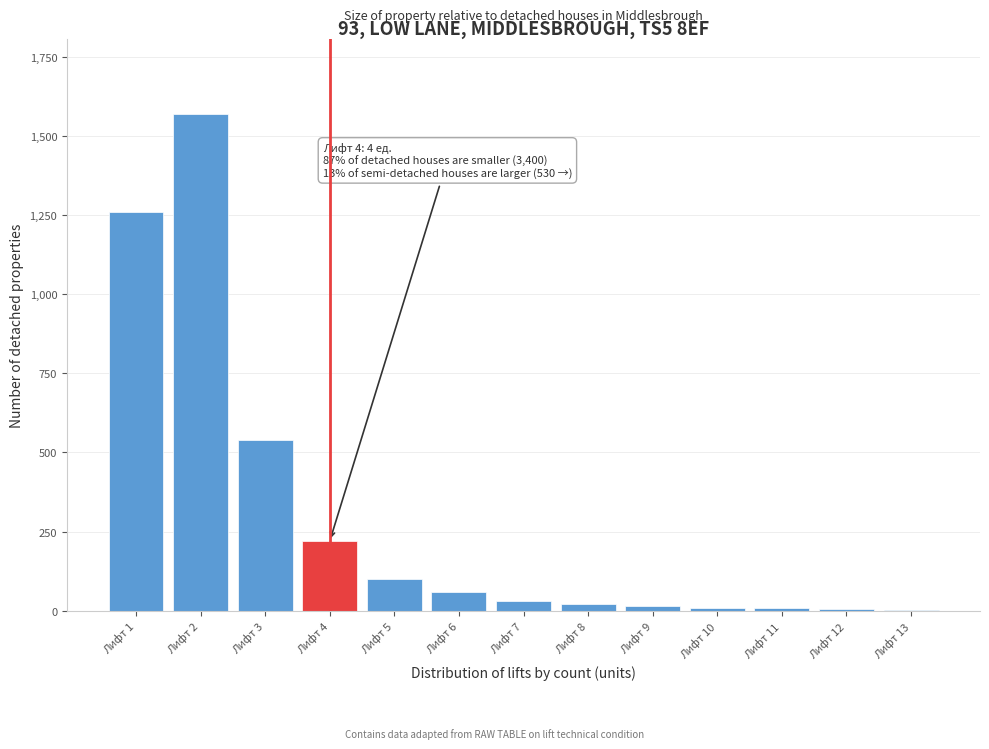

Where is the data nearest to the value 786?

Лифт 3